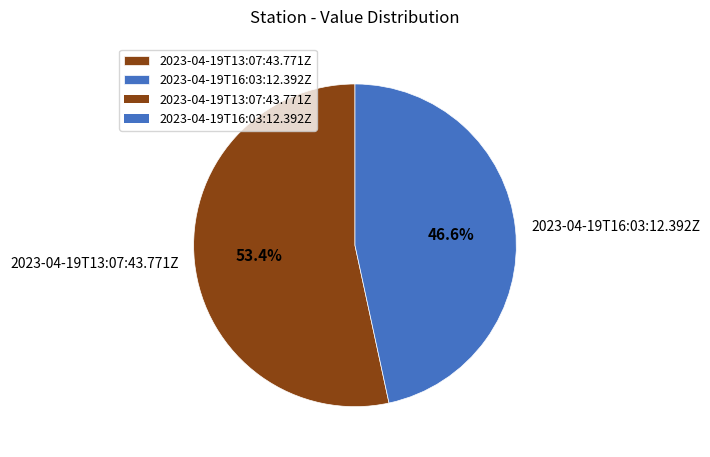

Which slice is the largest?

2023-04-19T13:07:43.771Z